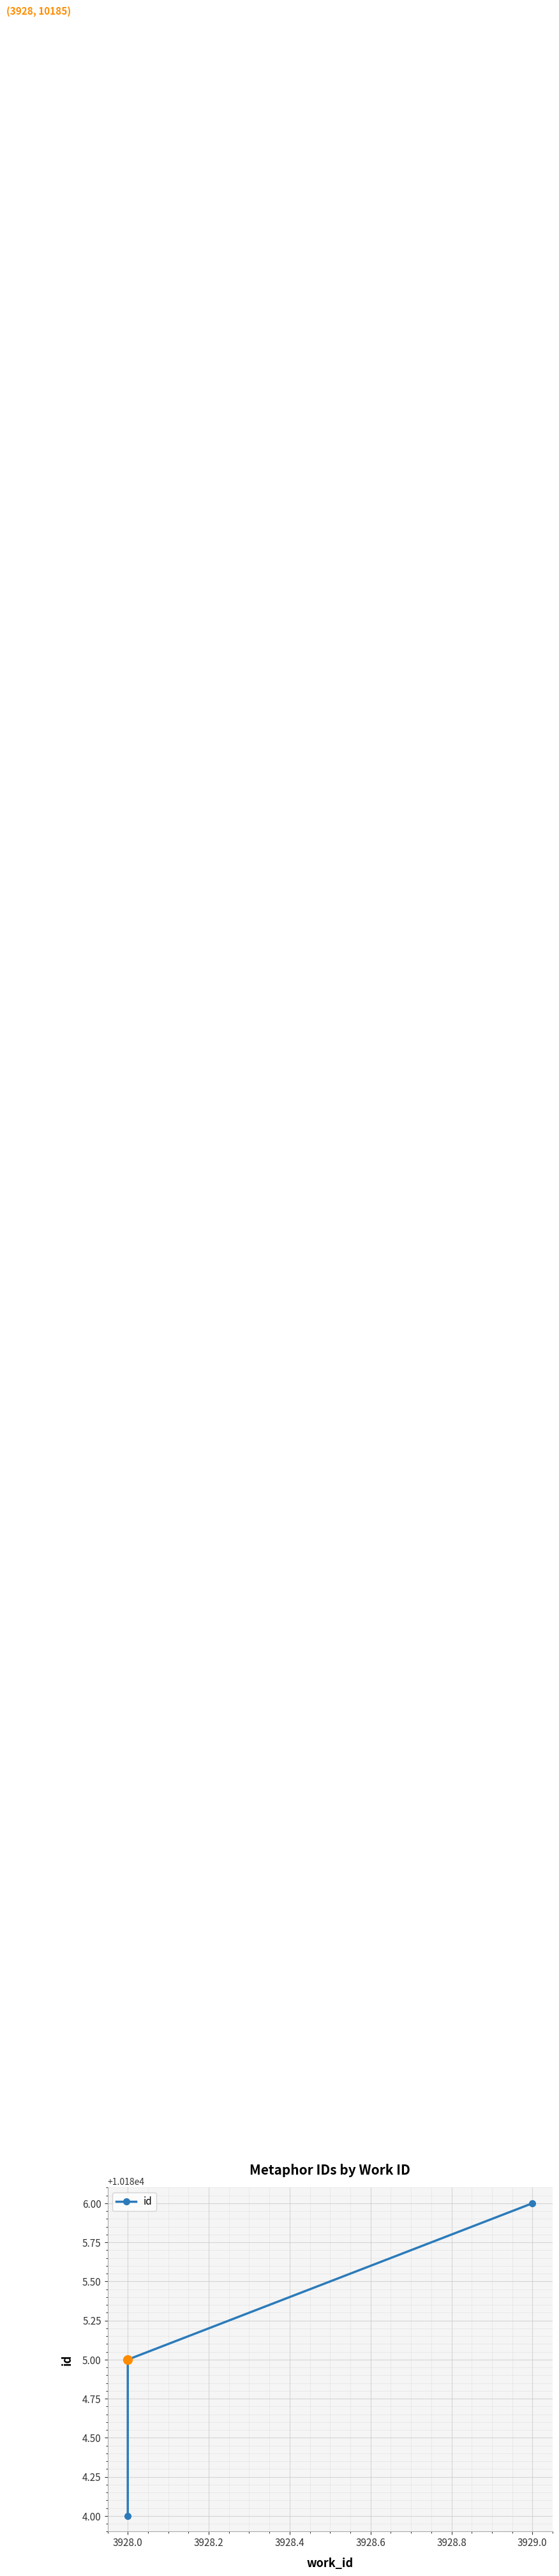

How many data points are less than 10185?

1